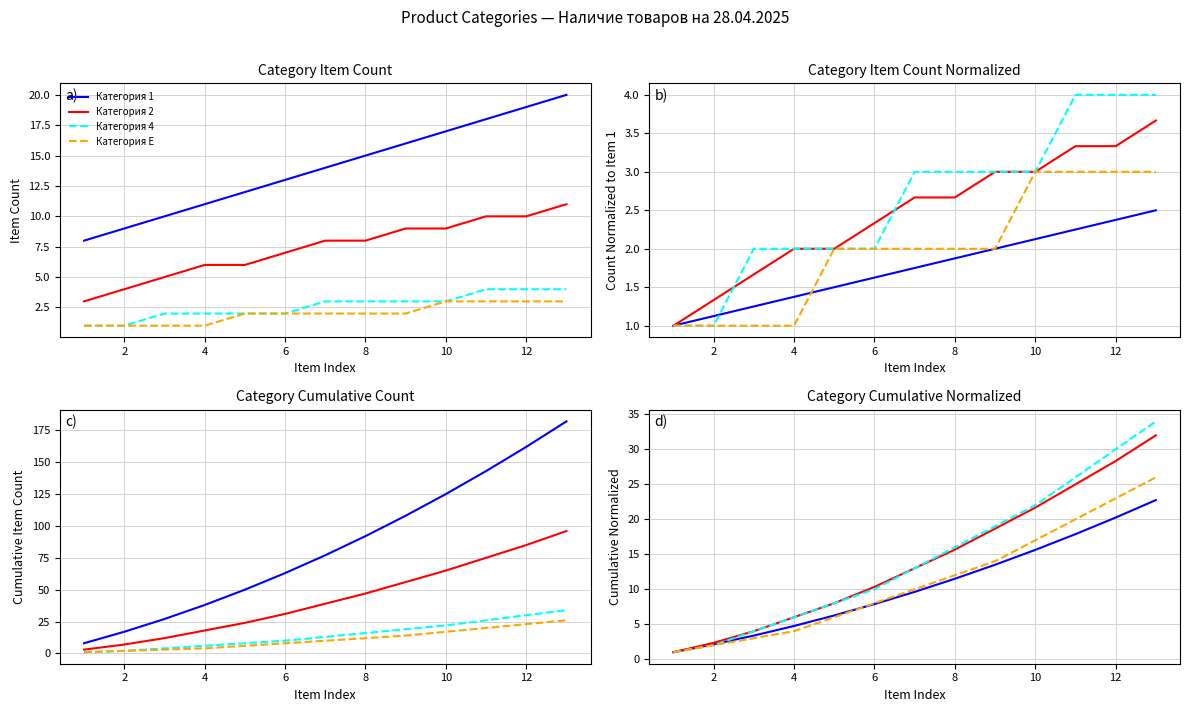

Reading left to right, transcribe all the data shown in this chart.

Категория 1: 1.0	2.1	3.4	4.8	6.2	7.9	9.6	11.5	13.5	15.6	17.9	20.2	22.8
Категория 2: 1.0	2.3	4.0	6.0	8.0	10.3	13.0	15.7	18.7	21.7	25.0	28.3	32.0
Категория 4: 1.0	2.0	4.0	6.0	8.0	10.0	13.0	16.0	19.0	22.0	26.0	30.0	34.0
Категория E: 1.0	2.0	3.0	4.0	6.0	8.0	10.0	12.0	14.0	17.0	20.0	23.0	26.0